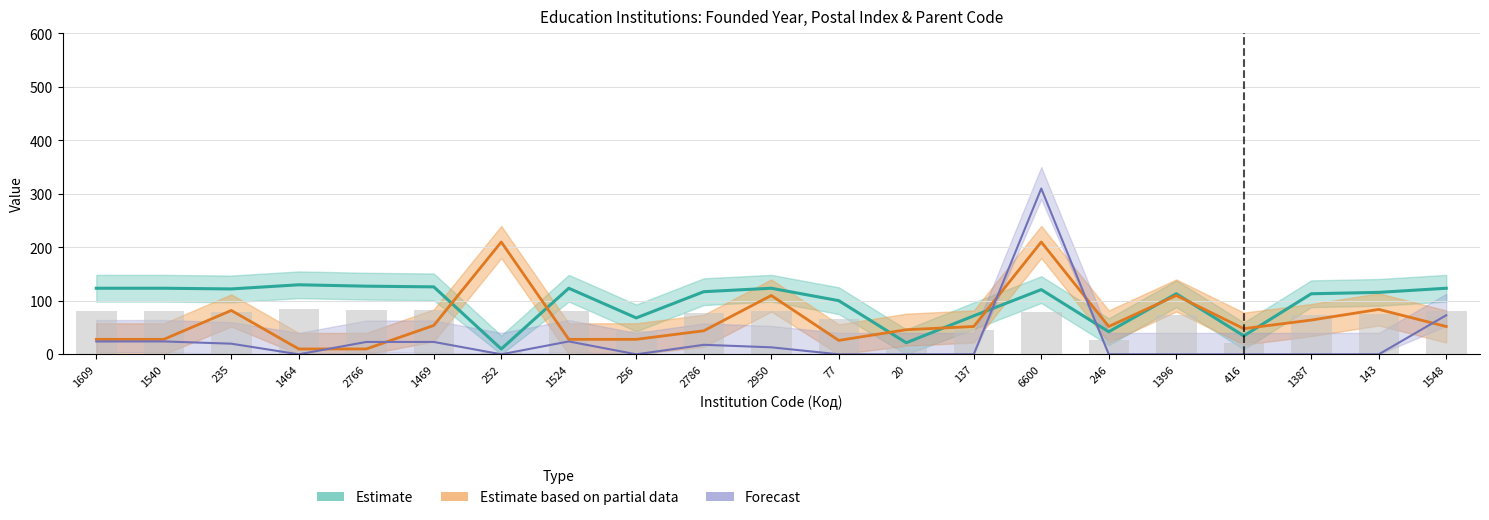

Reading left to right, what are all the values shown in this chart?

Estimate: 1609=123.5	1540=123.5	235=122.3	1464=130.0	2766=127.4	1469=126.1	252=10.0	1524=123.5	256=68.1	2786=117.1	2950=123.5	77=100.3	20=21.6	137=71.9	6600=121.0	246=42.3	1396=113.2	416=34.5	1387=113.2	143=115.8	1548=123.5
Estimate based on partial data: 1609=28.0	1540=28.0	235=82.0	1464=10.0	2766=10.0	1469=54.0	252=210.0	1524=28.0	256=28.0	2786=44.0	2950=110.0	77=26.0	20=46.0	137=52.0	6600=210.0	246=52.0	1396=110.0	416=48.0	1387=64.0	143=84.0	1548=52.0
Forecast: 1609=24.0	1540=24.1	235=19.9	1464=0.0	2766=23.1	1469=23.1	252=0.0	1524=24.1	256=0.0	2786=17.8	2950=13.1	77=0.0	20=0.0	137=0.0	6600=310.0	246=0.0	1396=0.0	416=0.0	1387=0.0	143=0.0	1548=73.1